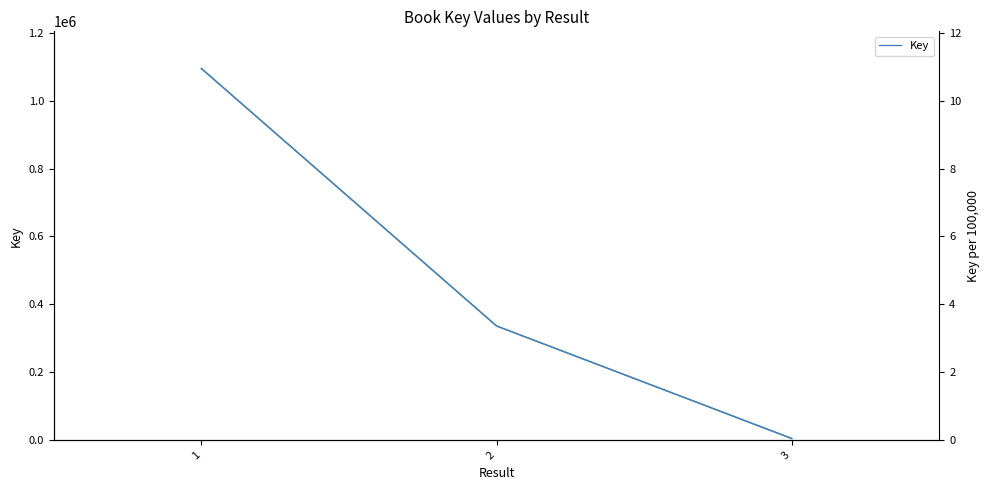

Count the number of values greater than 336389.

1